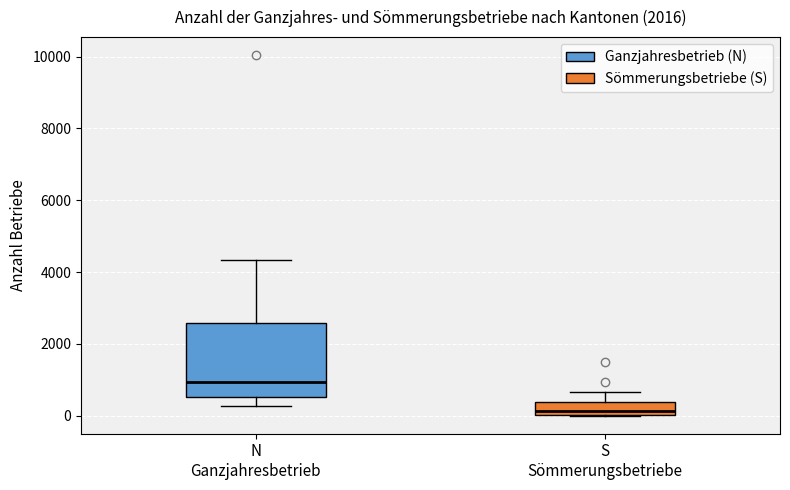

Reading left to right, read every box against the y-axis: the position of its median line, the range the box covers, and the ends of its whiskers. The values are not printed on the chart, so give them approximately, as read against the axis.

N Ganzjahresbetrieb: median 1000, box 600 to 2600, whiskers 200 to 4400
S Sömmerungsbetriebe: median 200, box 0 to 400, whiskers 0 to 600